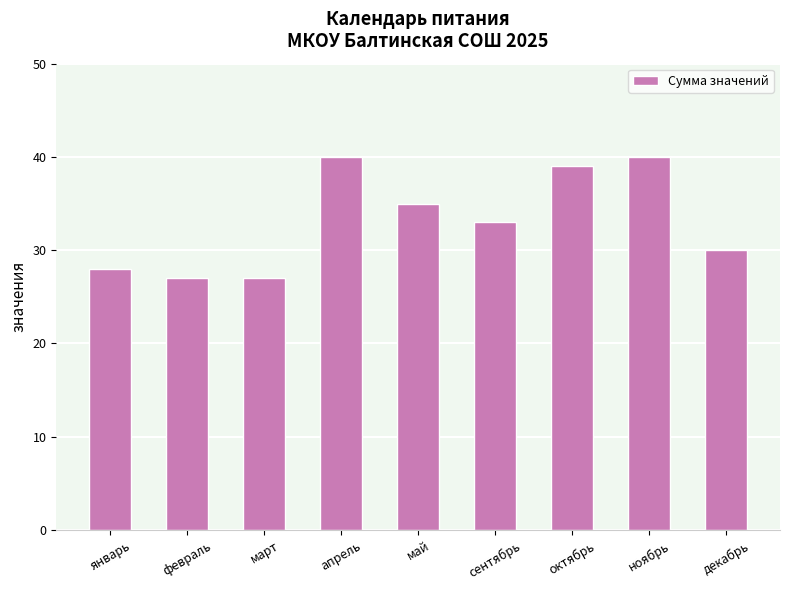

How many data points are less than 33?

4